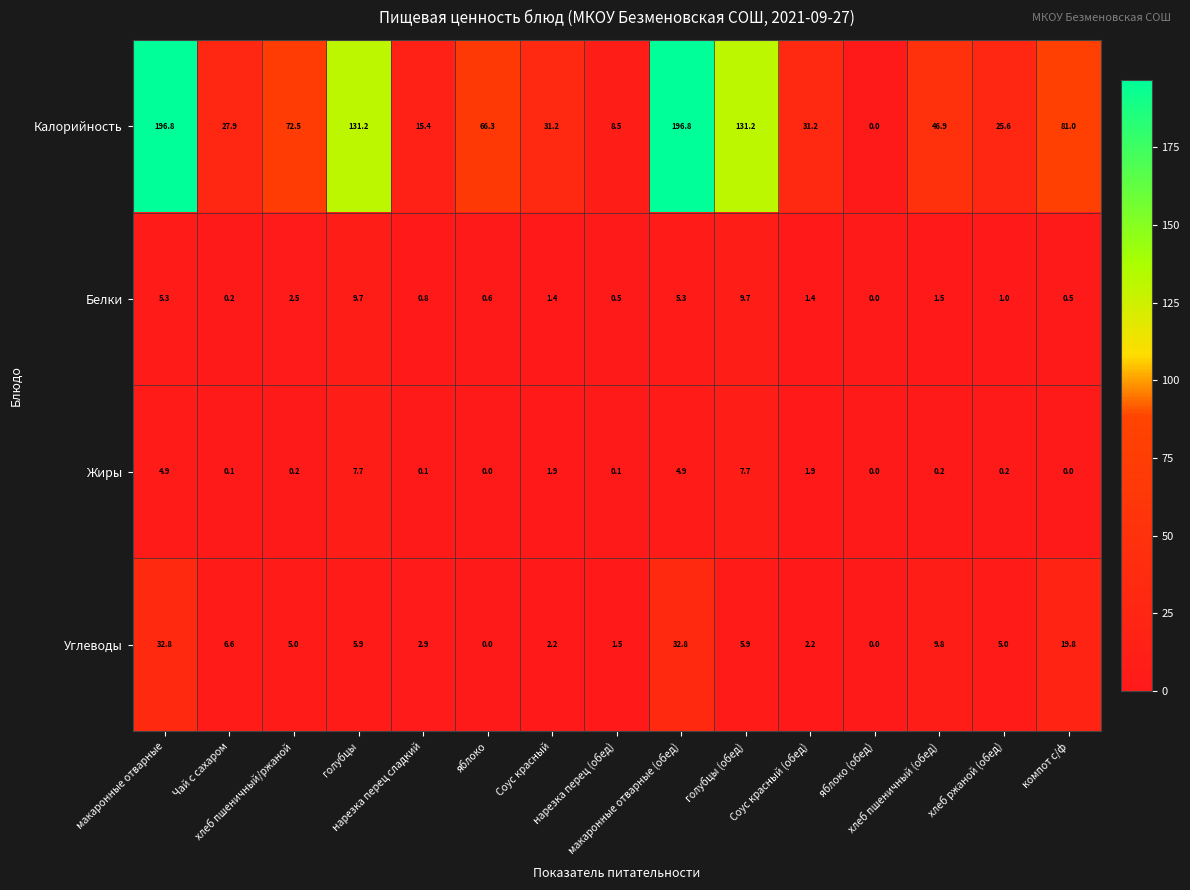

What is the average value of the Жиры series?

2.0